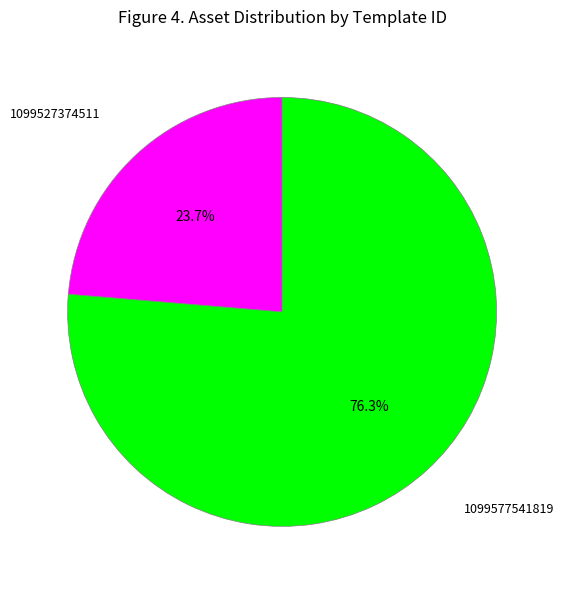

Does any single category account for the majority?

Yes